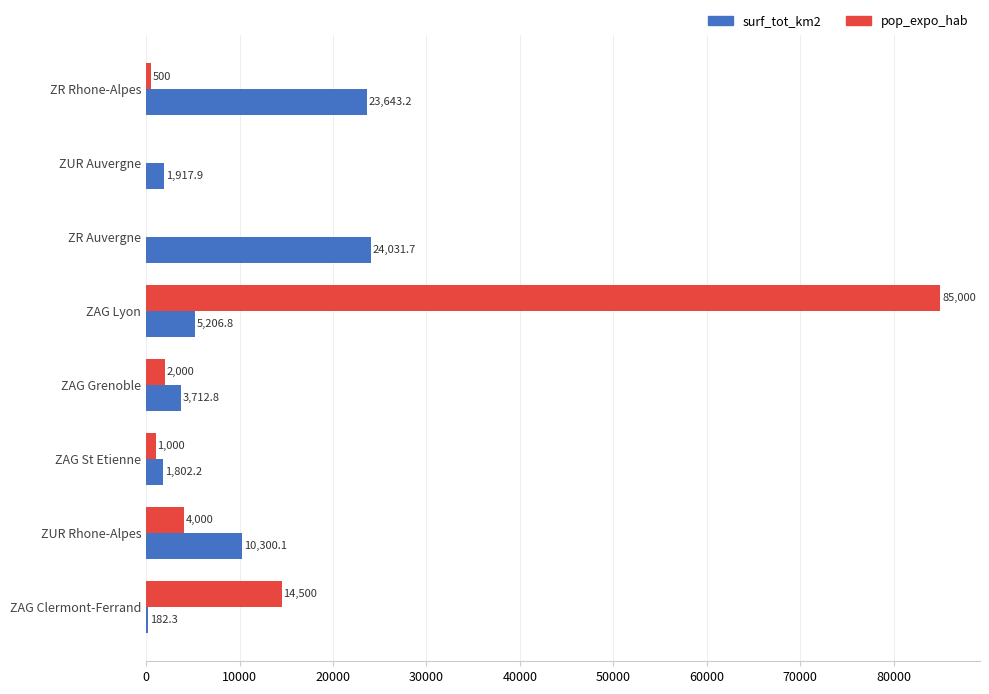

What is the sum of the surf_tot_km2 values at ZAG St Etienne and ZR Auvergne?

25833.9